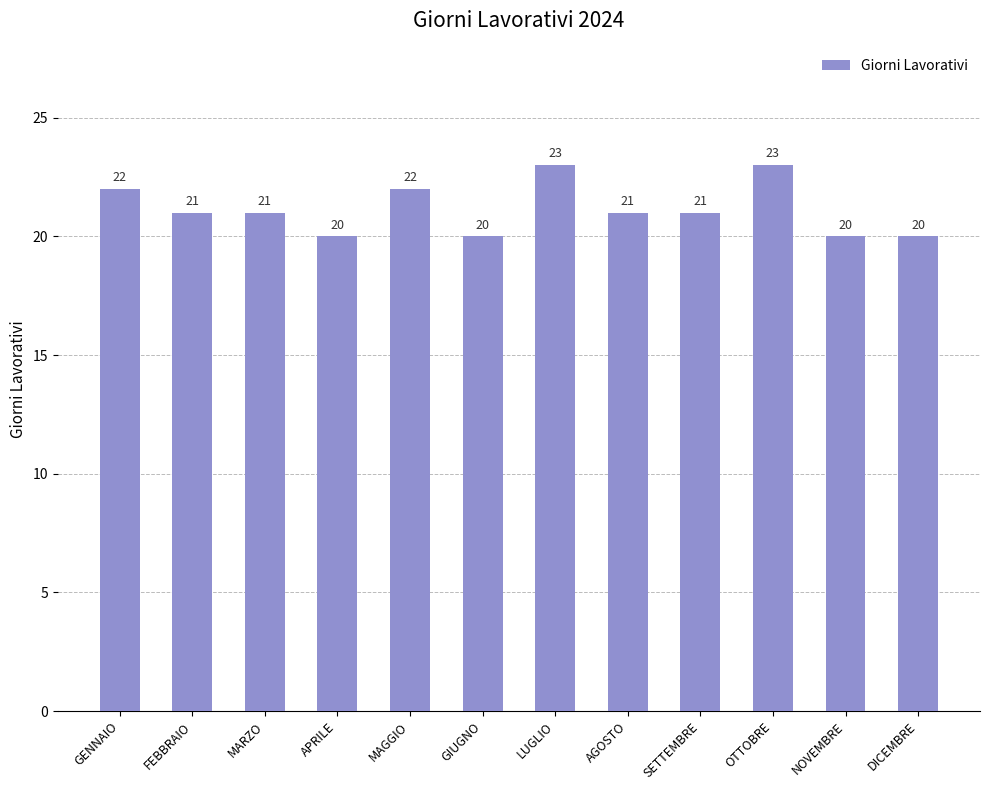

Are the bars horizontal?

No